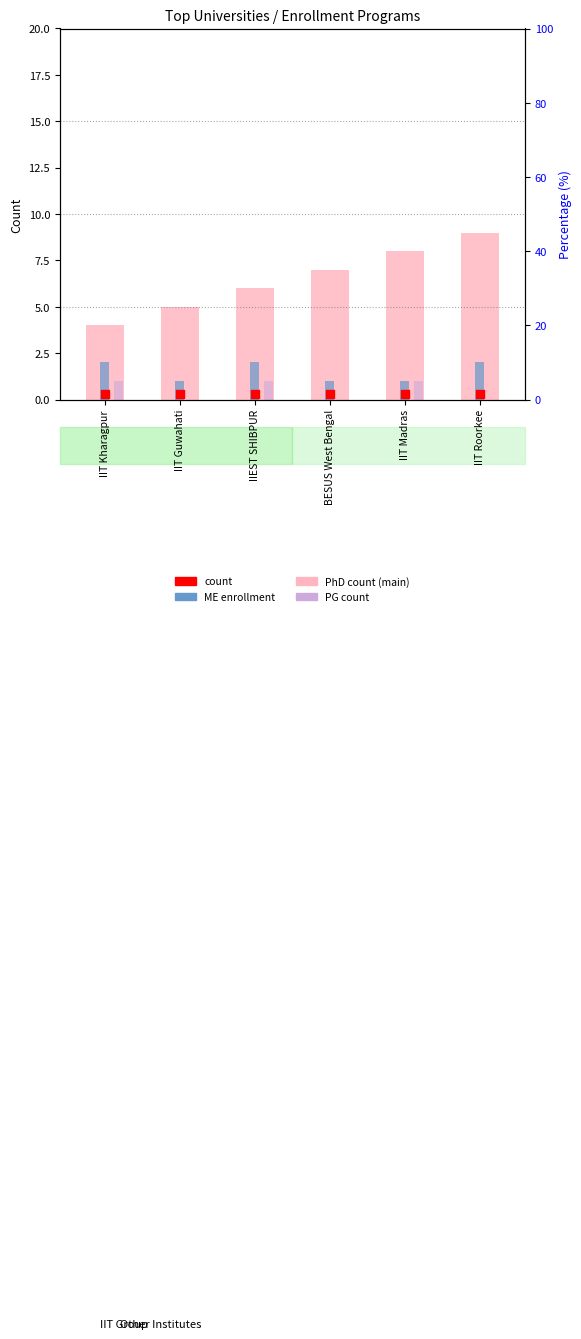

What is the total value across all series at IIT Guwahati?

6.3